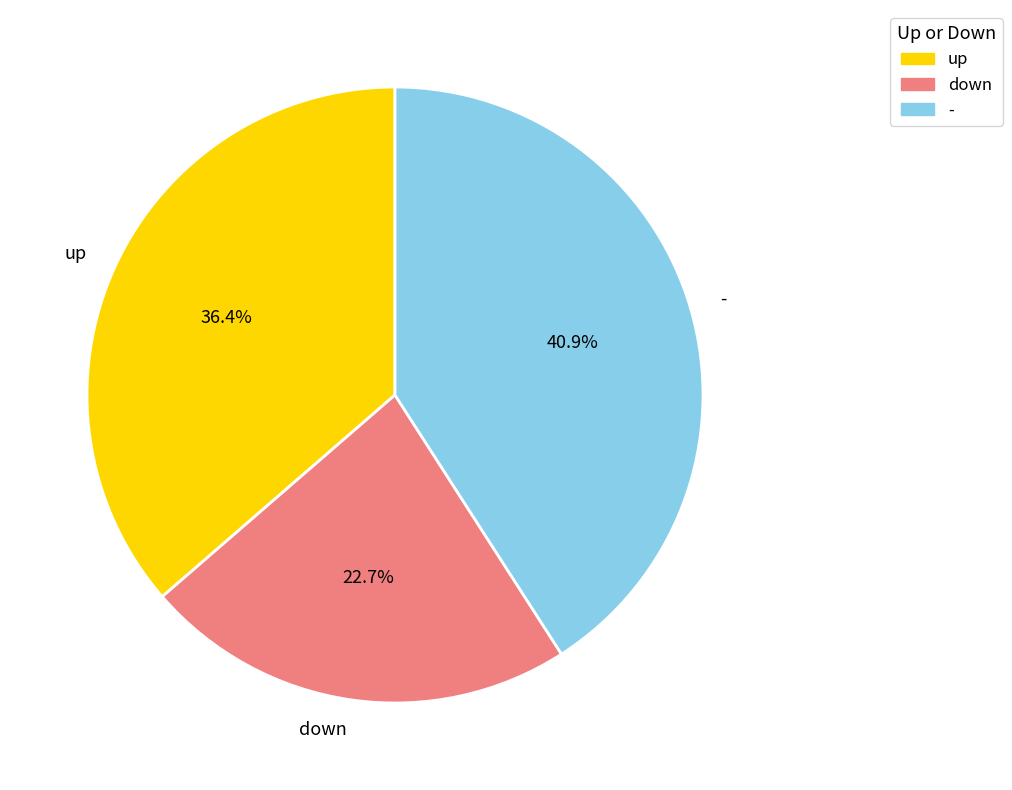

What is the smallest slice in the pie chart?

down